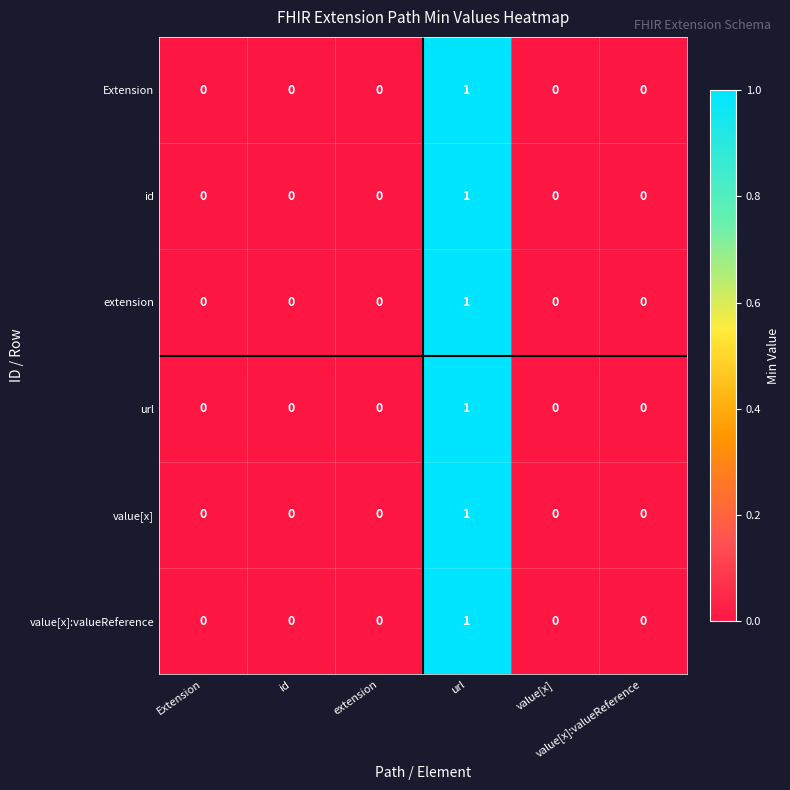

Count the number of data series in this chart.

6